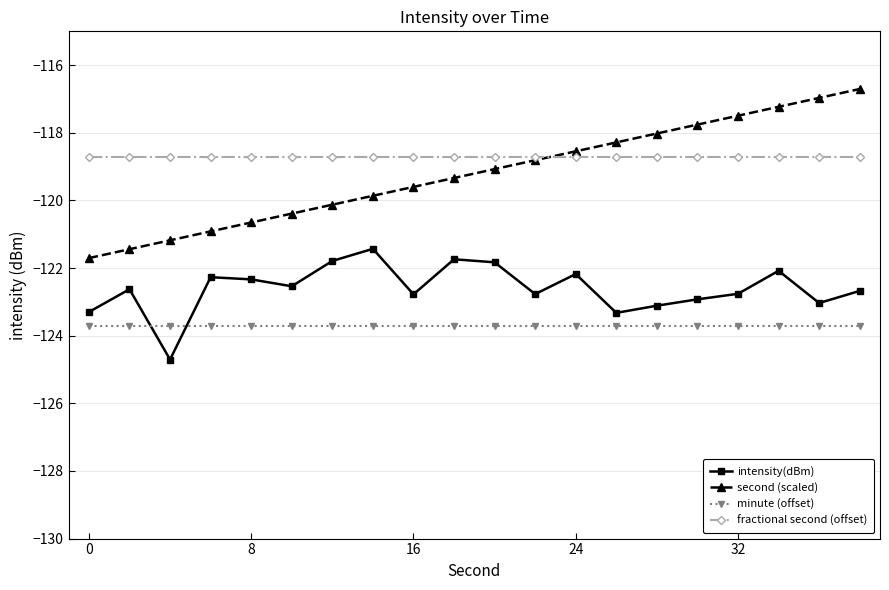

True or false: minute (offset) and fractional second (offset) intersect in this chart.

False